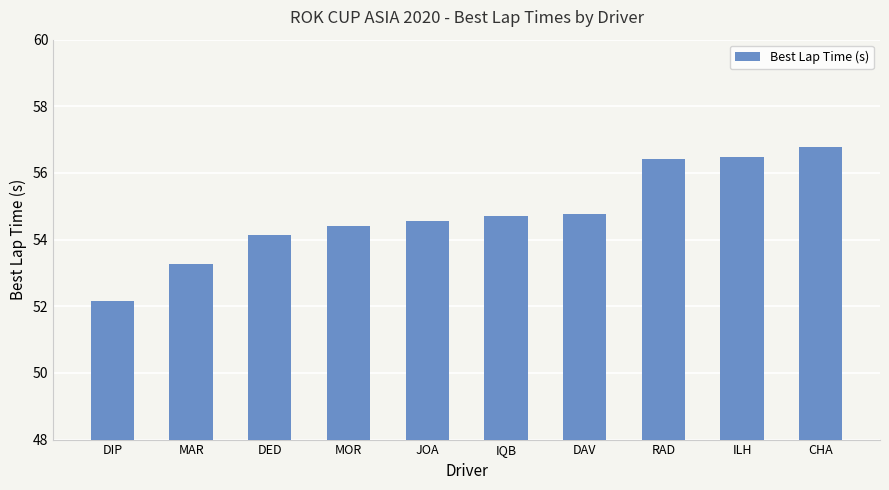

Count the number of categories in the chart.

10